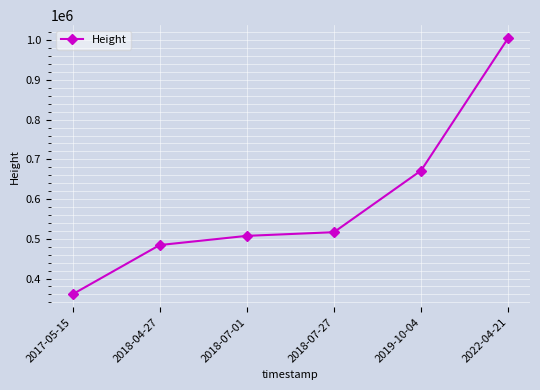

Which has a higher value, 2018-07-27 or 2019-10-04?

2019-10-04